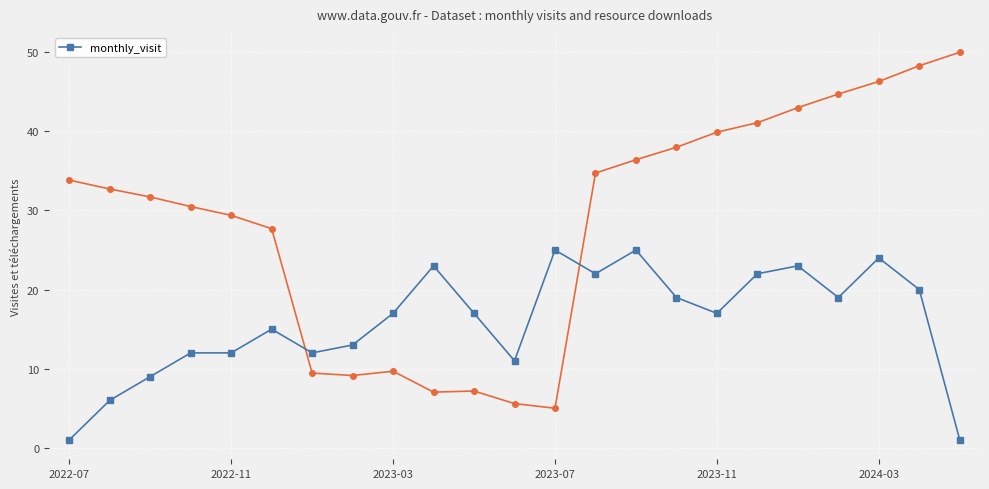

Where is the data nearest to the value 13?

7